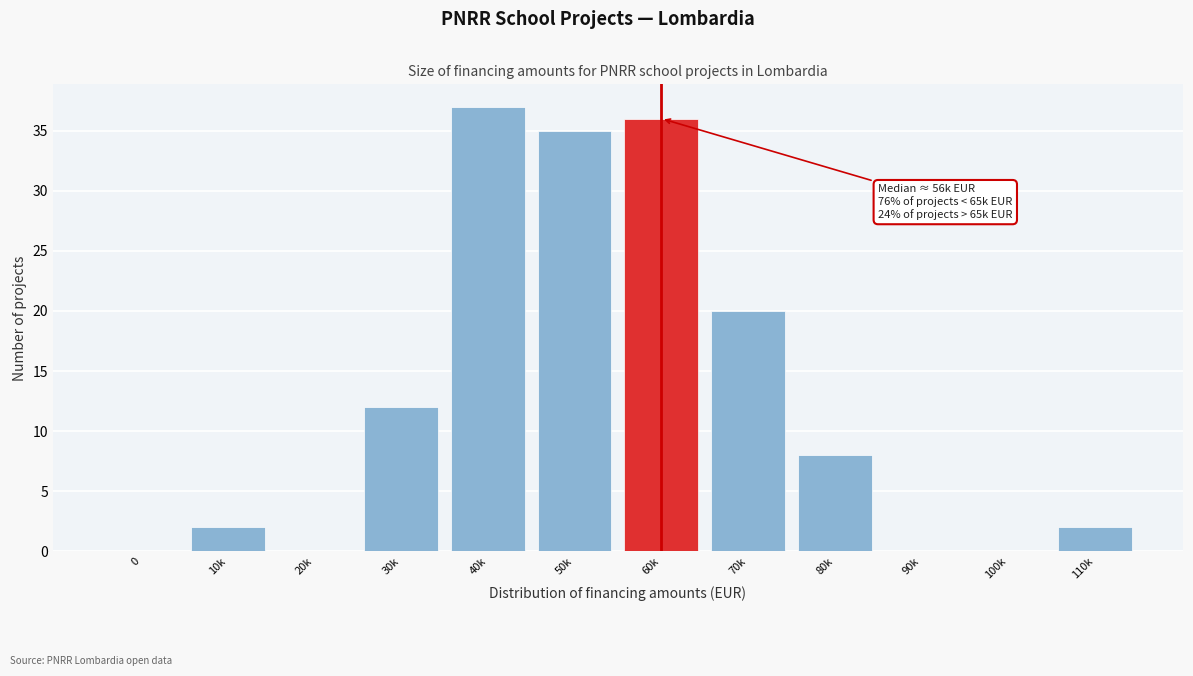

Reading right to left, list all the values displayed in this chart.

110k=2	100k=0	90k=0	80k=8	70k=20	60k=36	50k=35	40k=37	30k=12	20k=0	10k=2	0=0